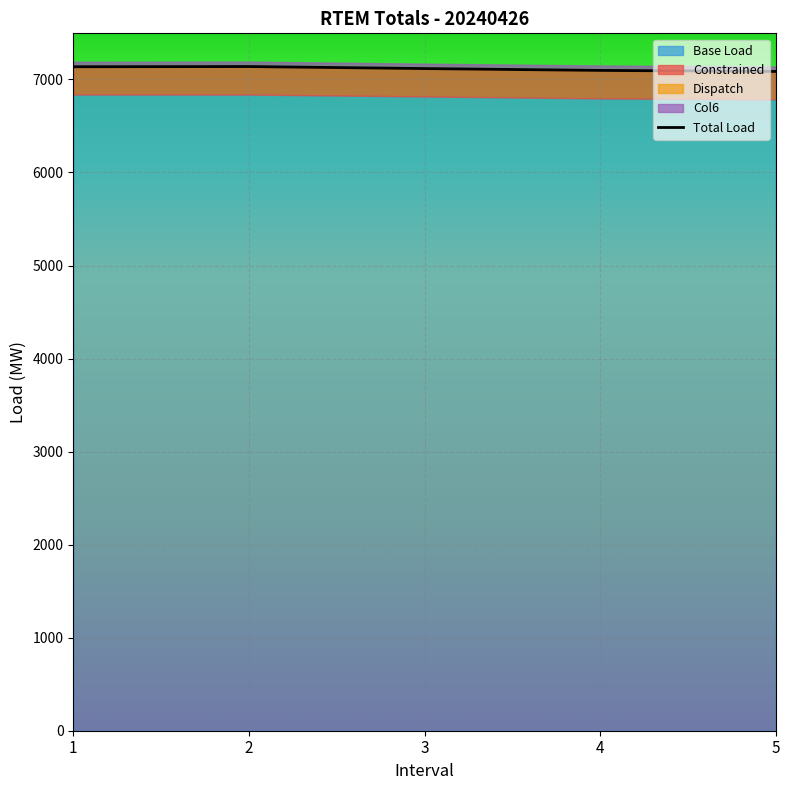

How many data points are less than 7116?

2